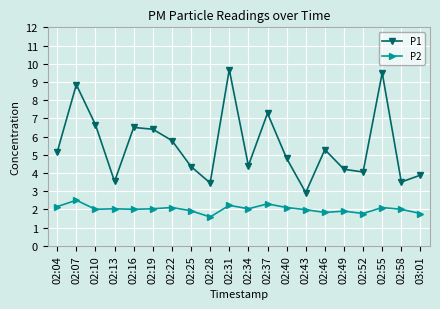

Which category has the highest value across all series?

02:31